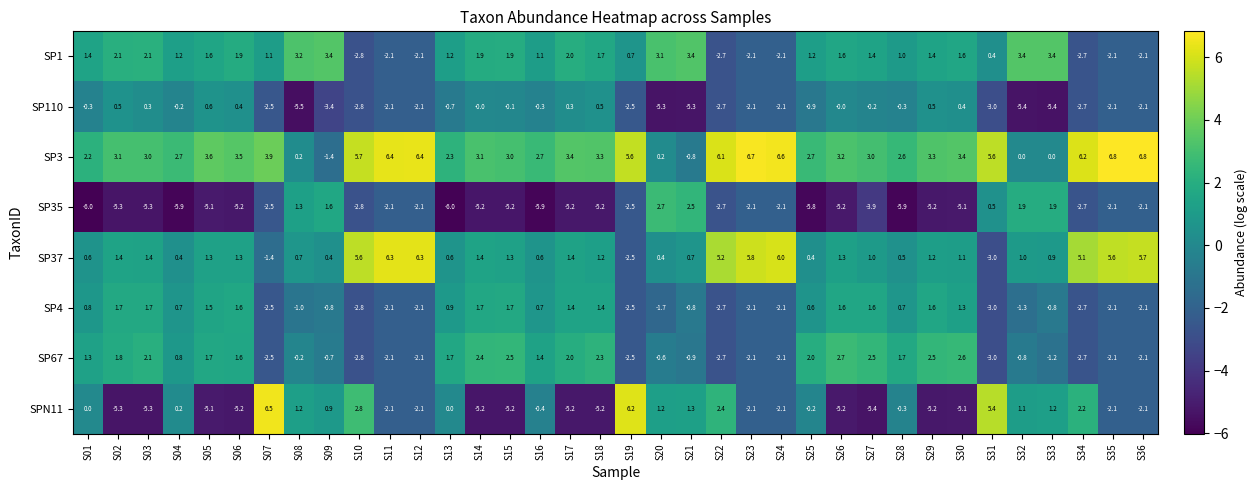

At which label is SP1 closest to 0?

S31